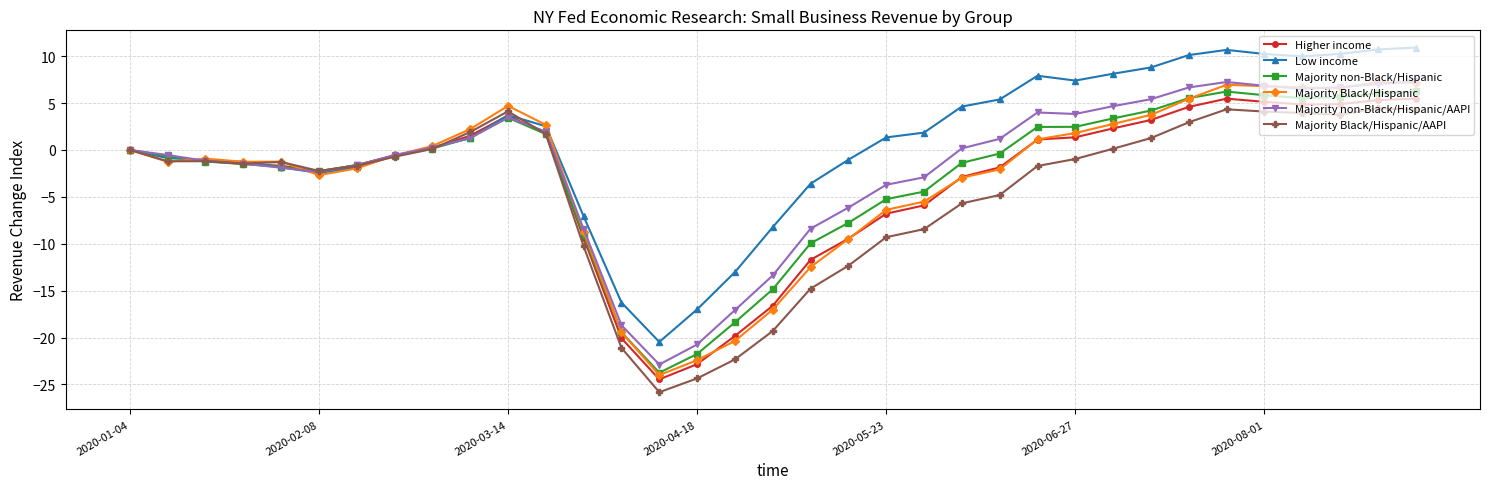

True or false: Low income has more than 2 points higher than both neighbors.

True